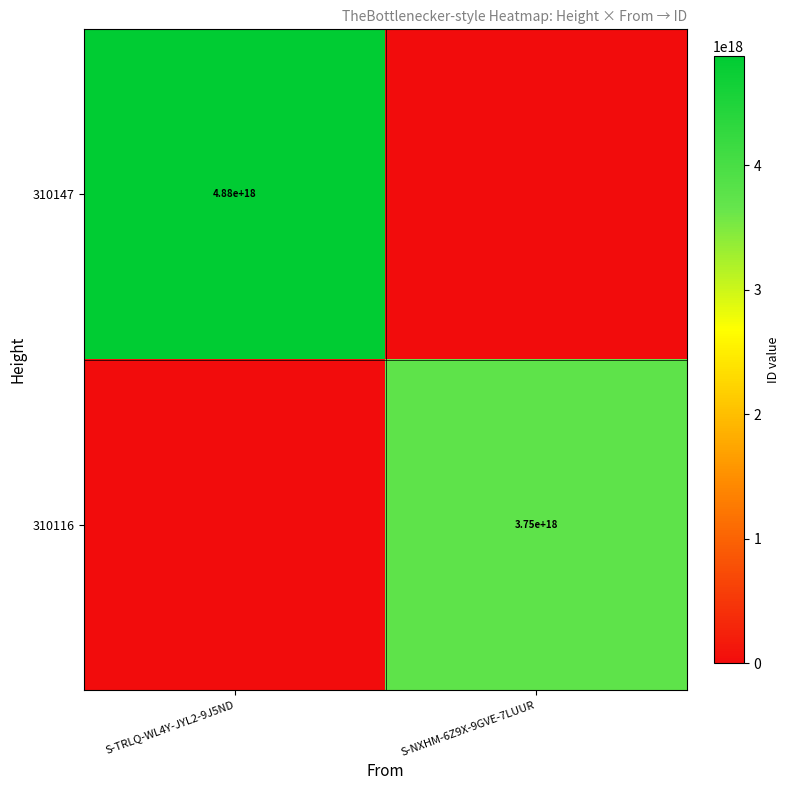

True or false: 310116 has a value of 2129972515495313152 at S-NXHM-6Z9X-9GVE-7LUUR.

False